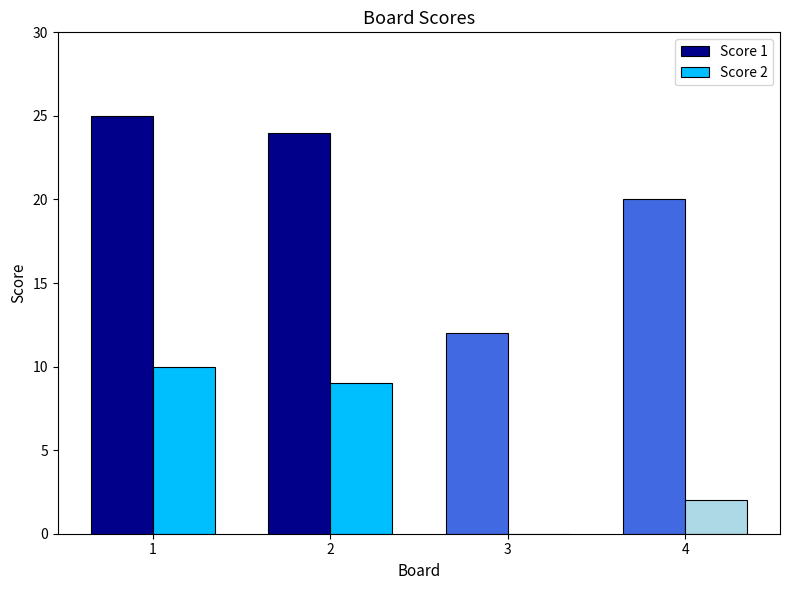

Does the chart contain stacked bars?

No